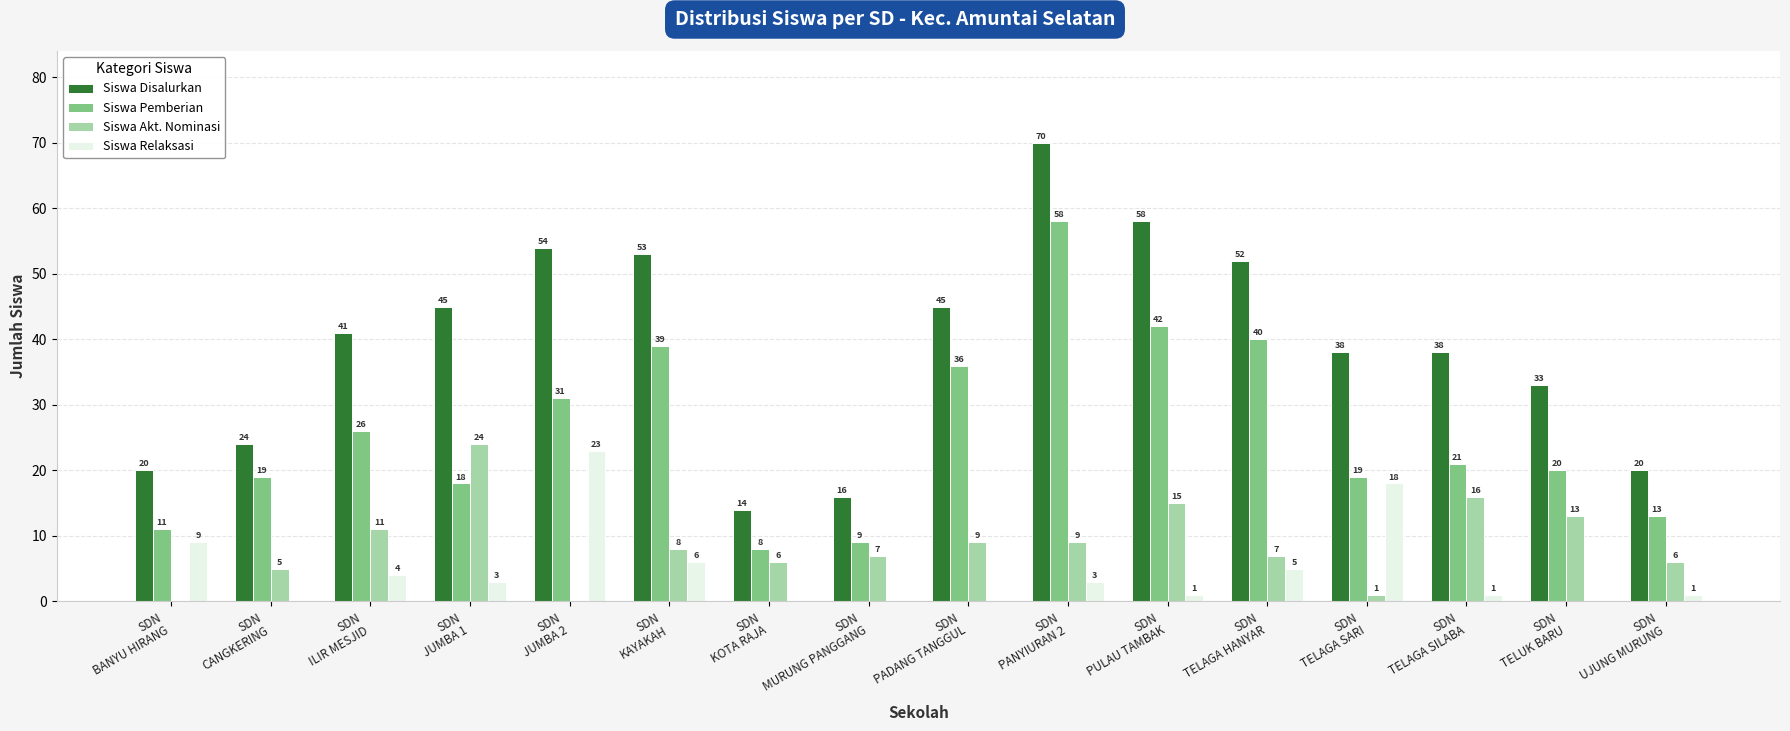

What is the highest value of the Siswa Akt. Nominasi series?

24